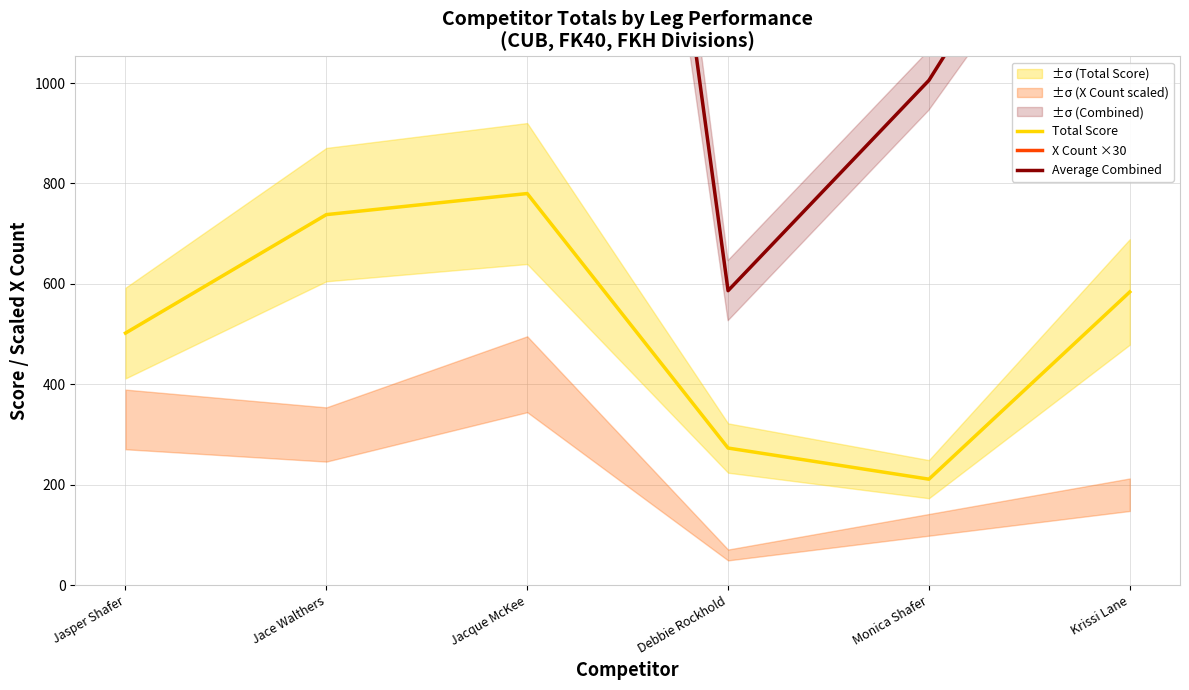

Which series has the largest total across all categories?

X Count ×30